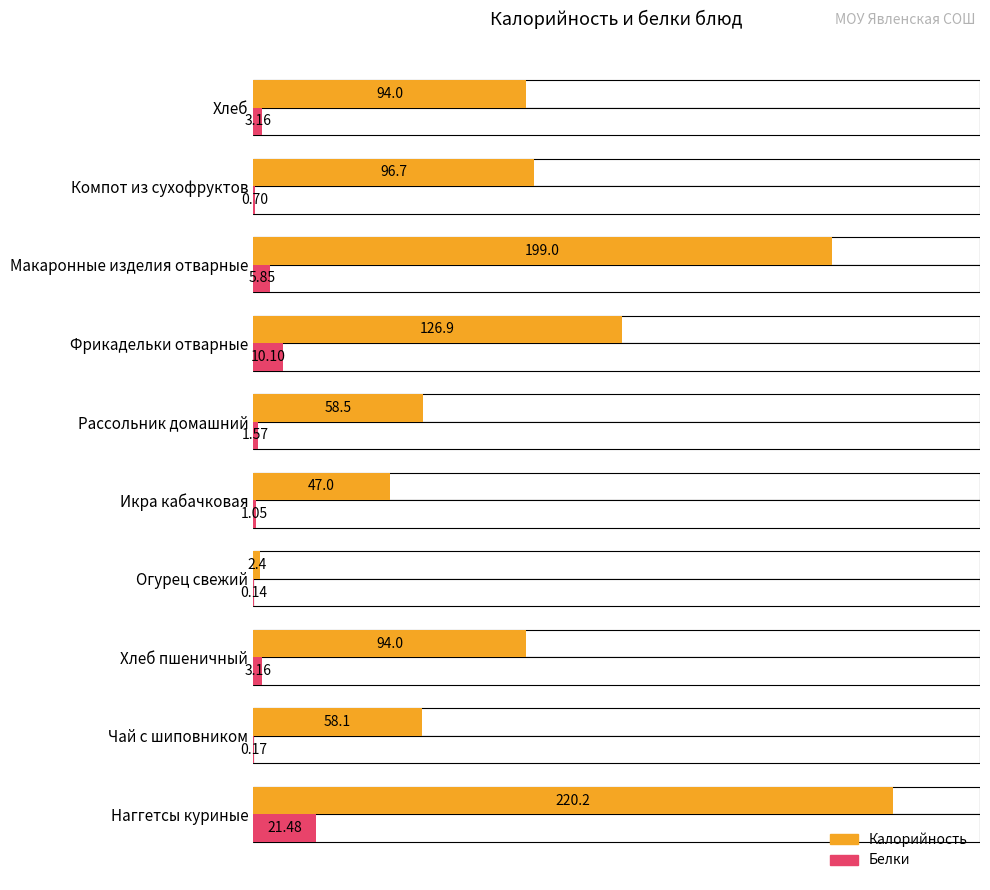

What is the difference between the second highest and second lowest values in the Калорийность series?

152.0